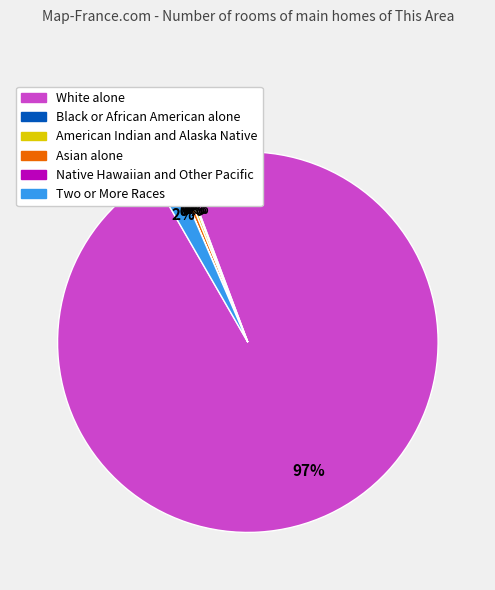

Which slice is the largest?

White alone